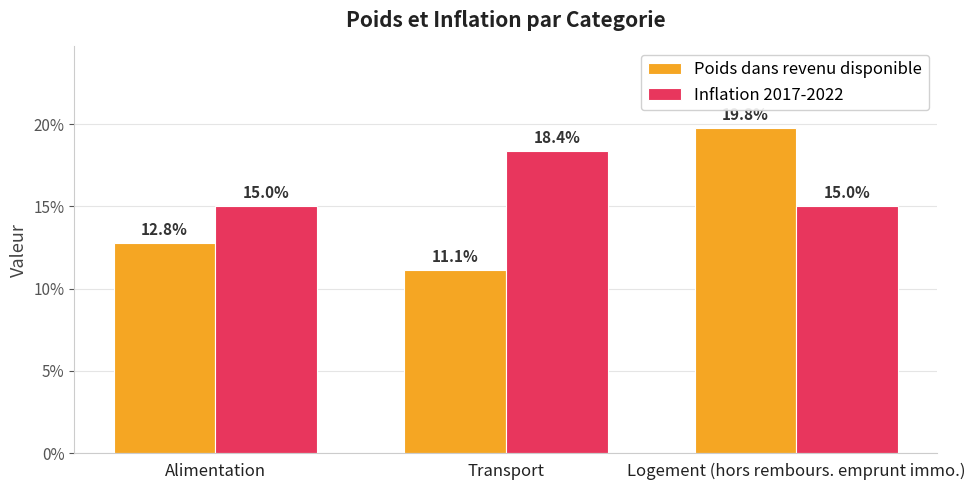

What position from the right is Alimentation?

3